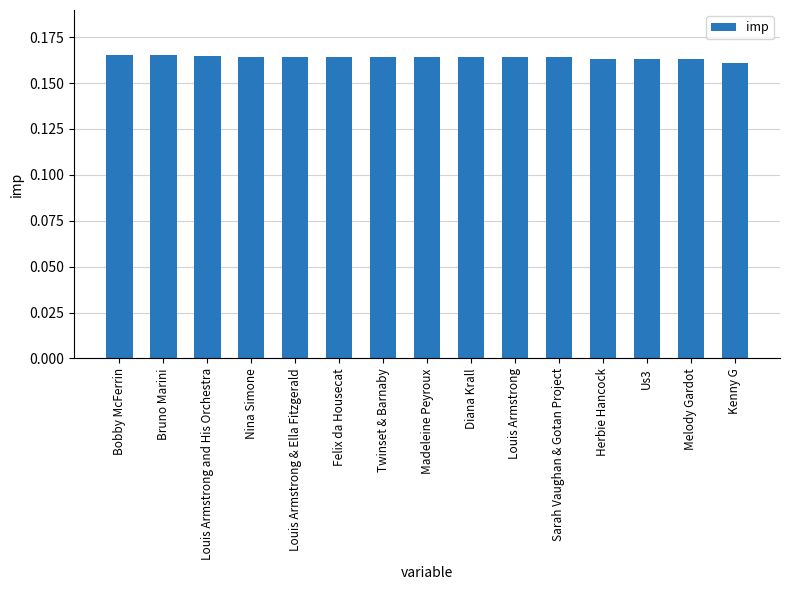

Is it true that the value at Bobby McFerrin is 0.1?

False